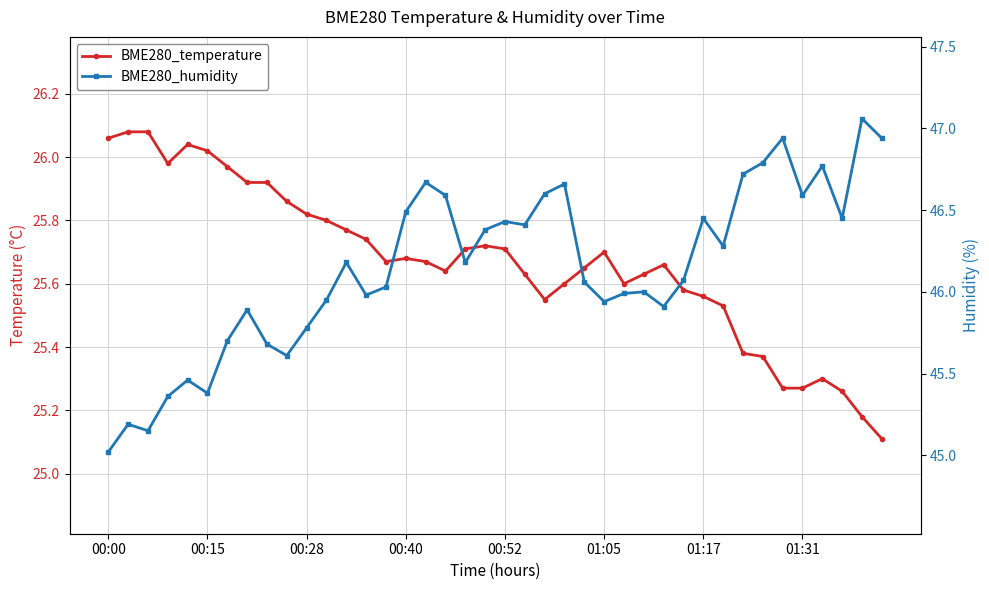

How many series are shown in this chart?

2